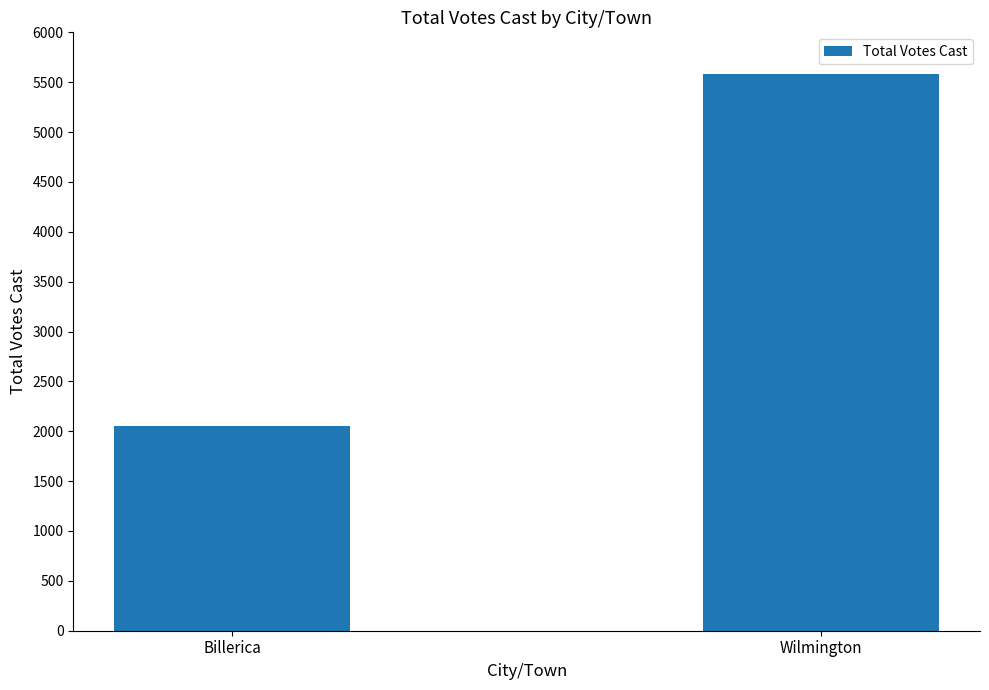

Rank the categories by value from lowest to highest.

Billerica, Wilmington